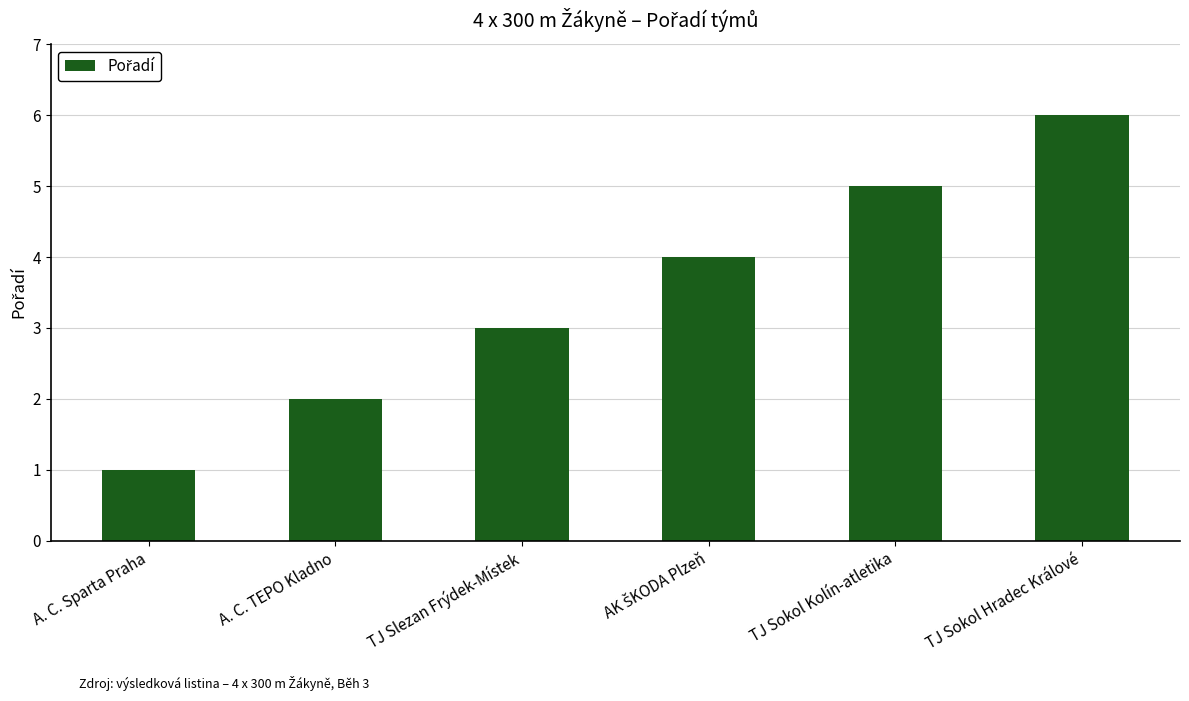

What is the greatest value displayed?

6